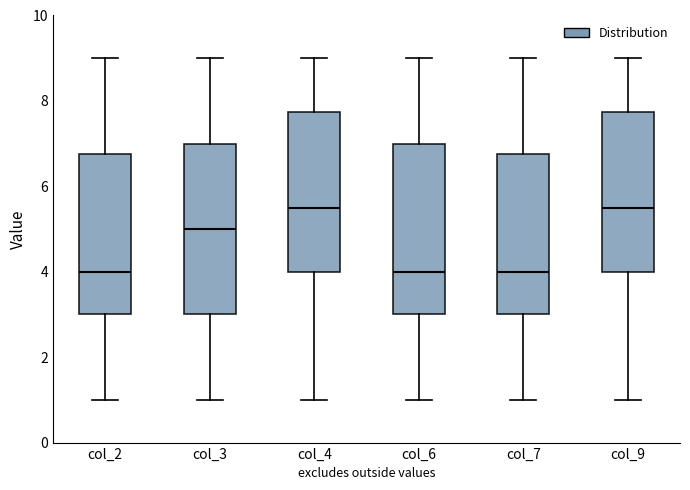

Reading left to right, transcribe this box plot: for each box, give where its median line is, the range the box spans, and where its two whiskers end, as read against the y-axis. The values are not printed on the chart, so give them approximately, as read against the axis.

col_2: median 4.0, box 3.0 to 6.8, whiskers 1.0 to 9.0
col_3: median 5.0, box 3.0 to 7.0, whiskers 1.0 to 9.0
col_4: median 5.6, box 4.0 to 7.8, whiskers 1.0 to 9.0
col_6: median 4.0, box 3.0 to 7.0, whiskers 1.0 to 9.0
col_7: median 4.0, box 3.0 to 6.8, whiskers 1.0 to 9.0
col_9: median 5.6, box 4.0 to 7.8, whiskers 1.0 to 9.0